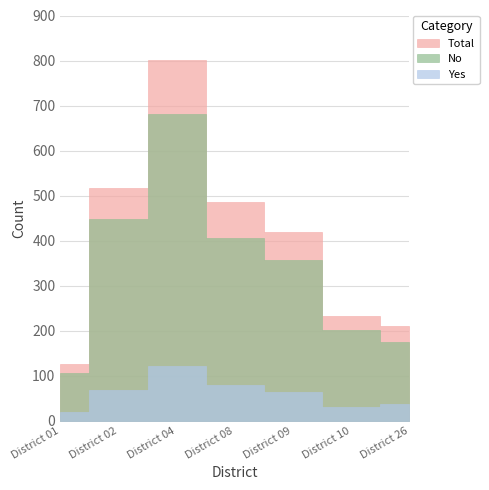

How many values in the Total series are below 419?

3